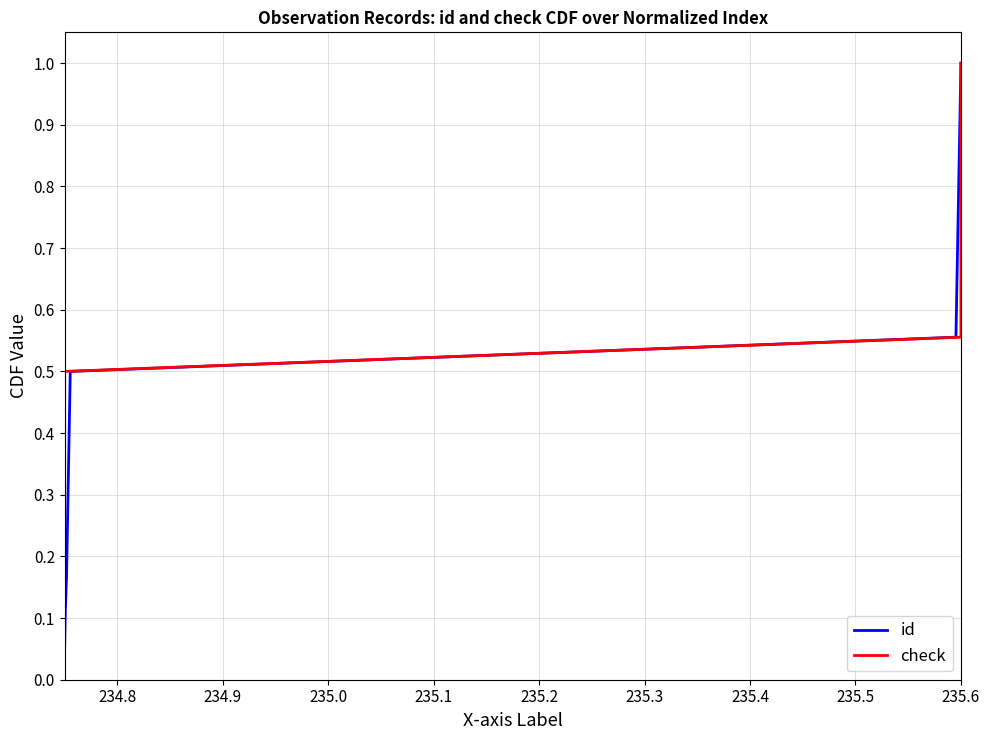

What is the maximum value for id?

1.0